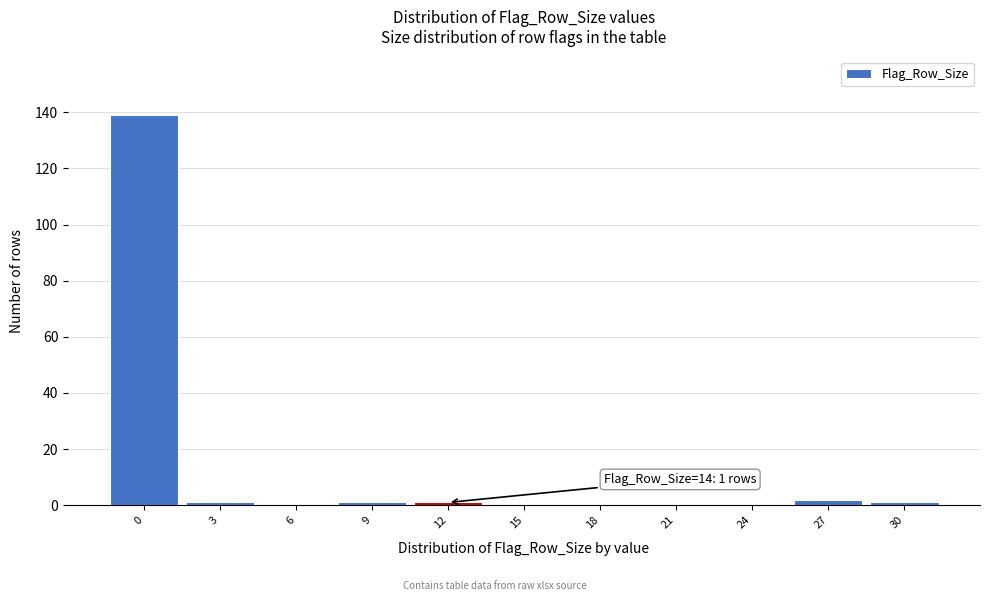

Reading left to right, transcribe all the data shown in this chart.

0=139	3=1	6=0	9=1	12=1	15=0	18=0	21=0	24=0	27=2	30=1